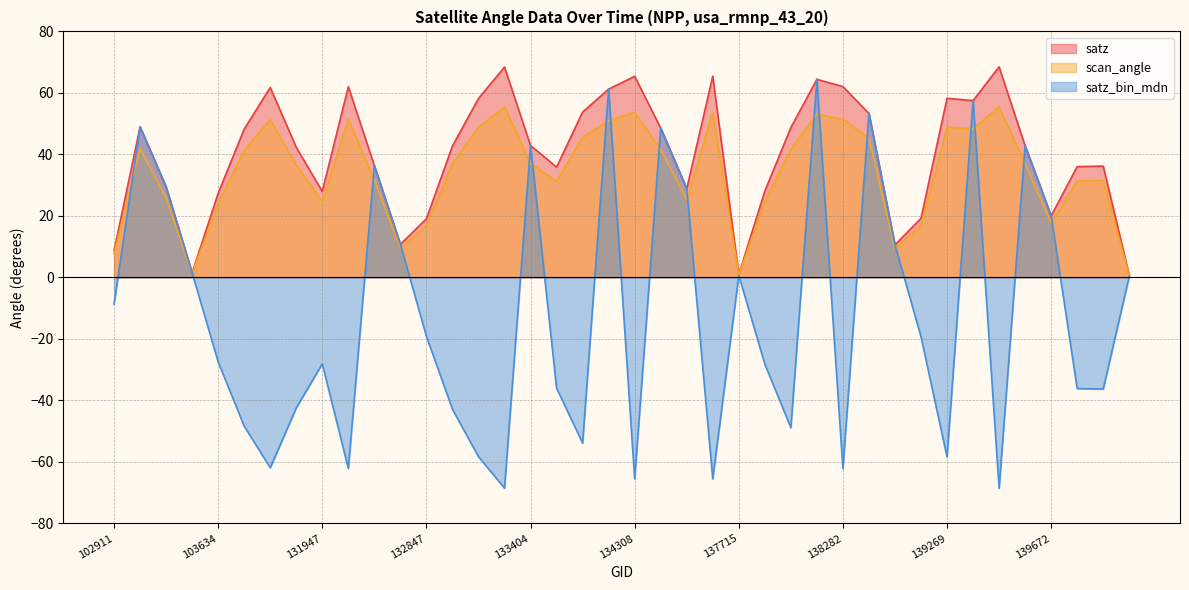

At which category does satz_bin_mdn reach its first local peak?

103278